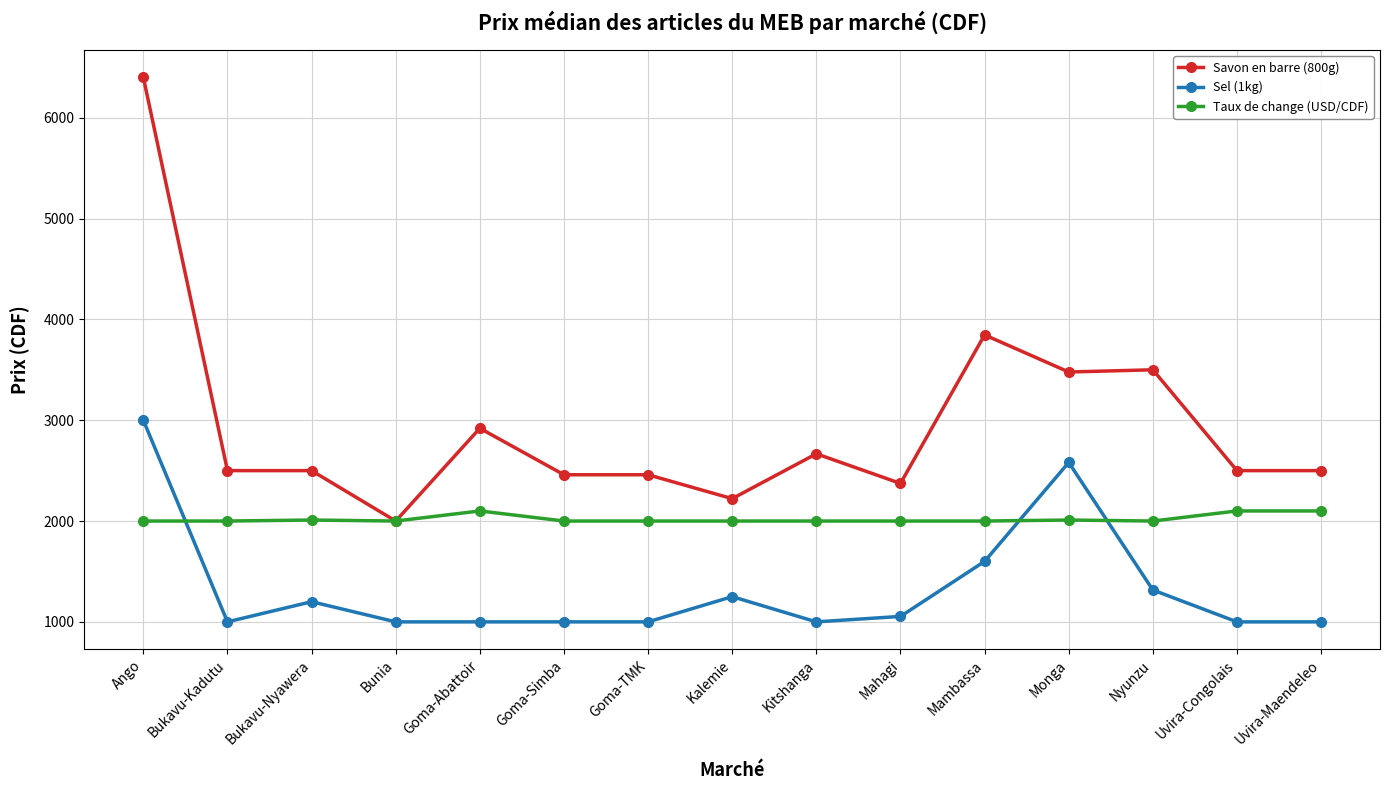

List the series in order of their overall mean, lowest first.

Sel (1kg), Taux de change (USD/CDF), Savon en barre (800g)